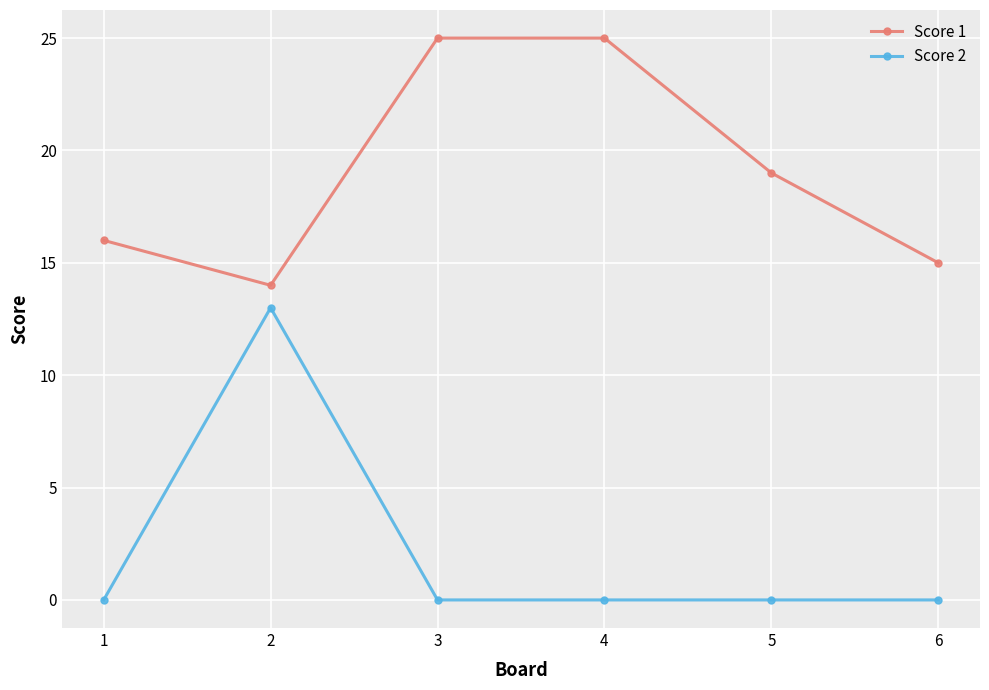

True or false: Score 1 has a value of 10 at 1.

False